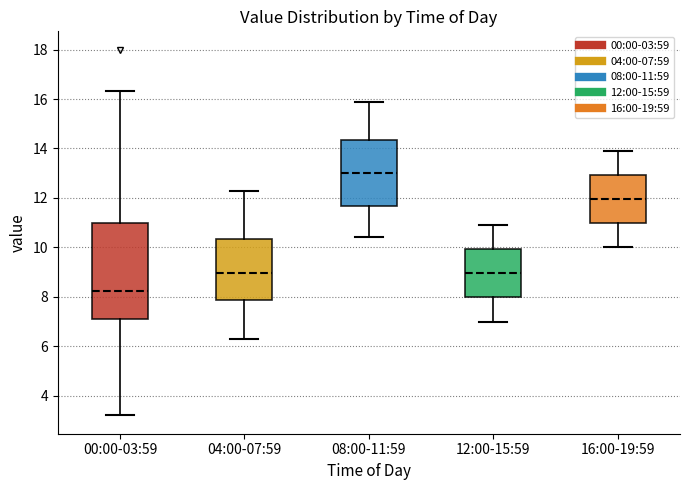

Reading left to right, transcribe this box plot: for each box, give where its median line is, the range the box spans, and where its two whiskers end, as read against the y-axis. The values are not printed on the chart, so give them approximately, as read against the axis.

00:00-03:59: median 8.2, box 7.2 to 11.0, whiskers 3.2 to 16.4
04:00-07:59: median 9.0, box 7.8 to 10.4, whiskers 6.4 to 12.4
08:00-11:59: median 13.0, box 11.6 to 14.4, whiskers 10.4 to 16.0
12:00-15:59: median 9.0, box 8.0 to 10.0, whiskers 7.0 to 11.0
16:00-19:59: median 12.0, box 11.0 to 13.0, whiskers 10.0 to 14.0